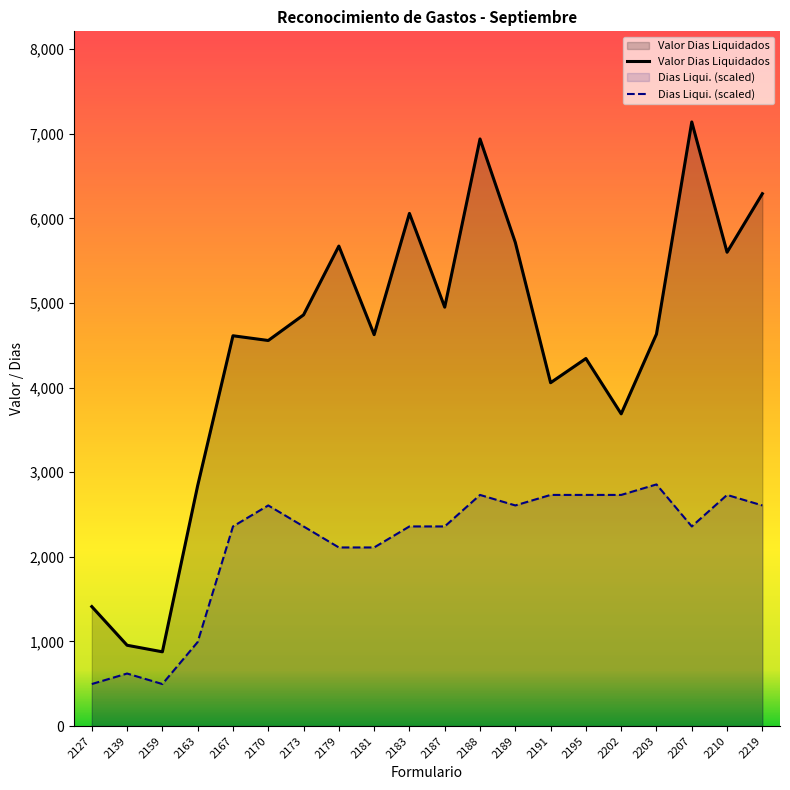

At which category does Valor Dias Liquidados reach its first local valley?

2159